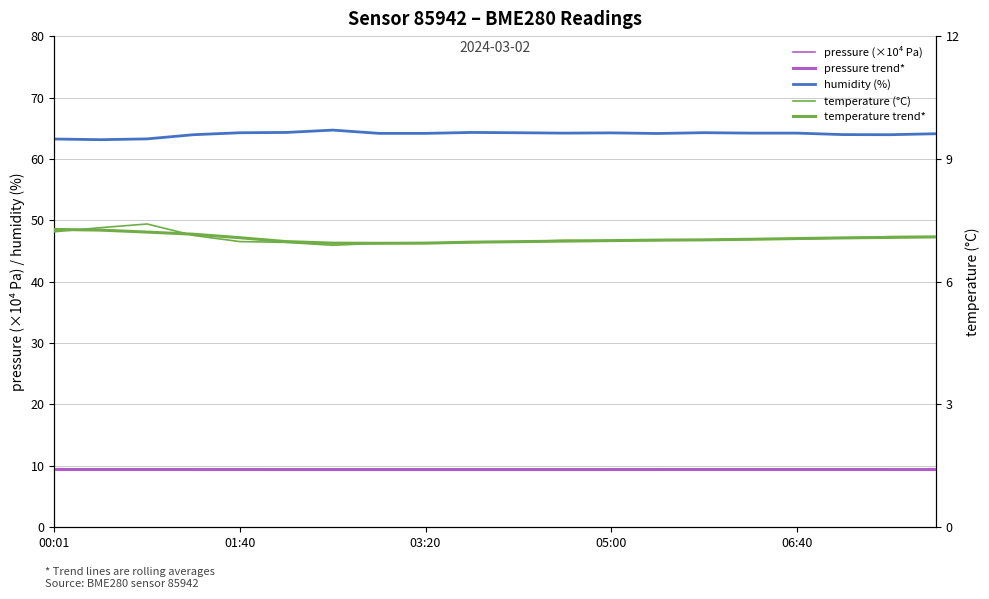

At how many categories does at least one series exceed 54?

20